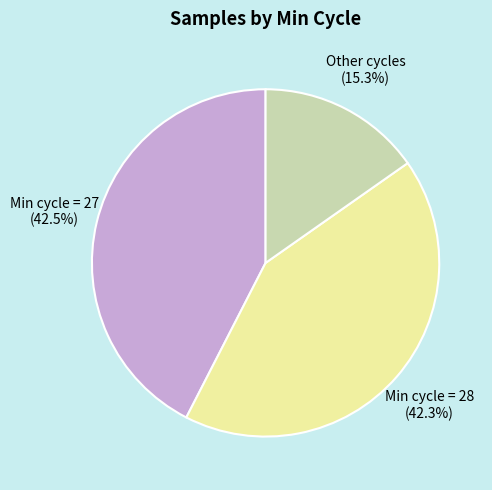

Is there a majority slice in this chart?

No